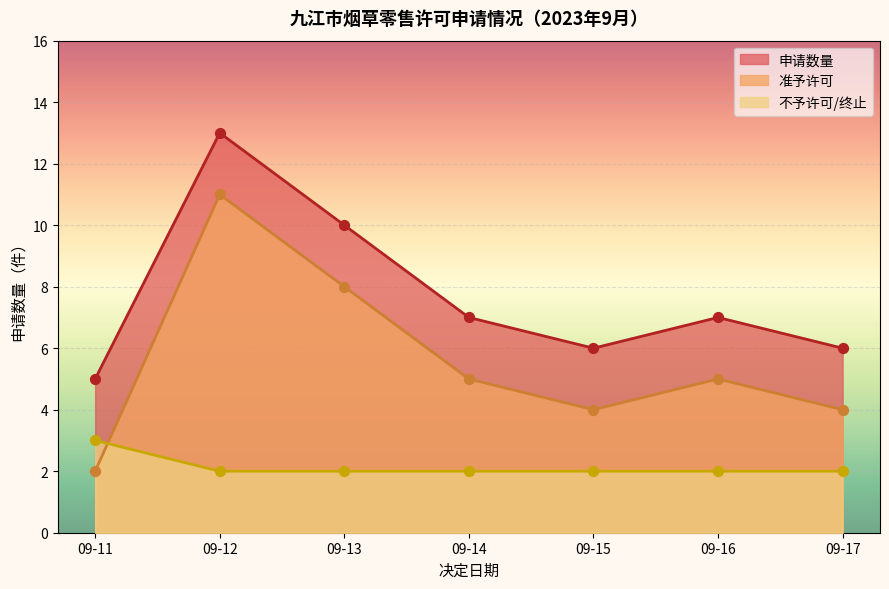

Which series has the largest total across all categories?

申请数量